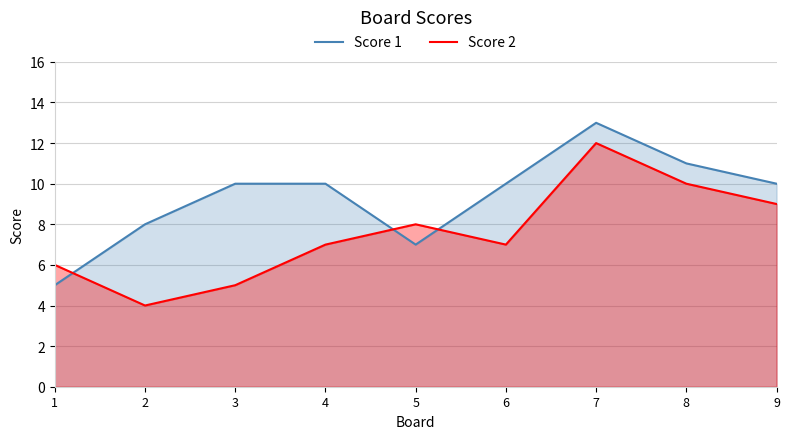

At which category is the sum across all series the highest?

7